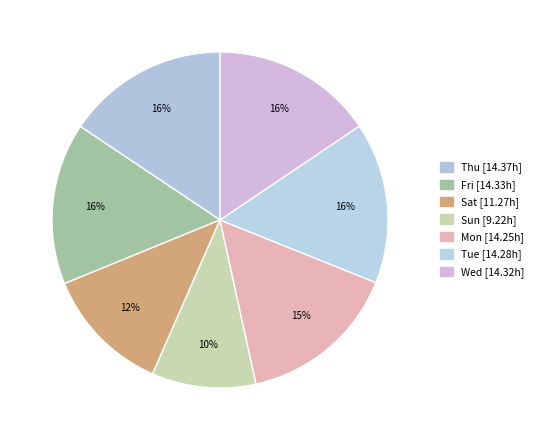

To the nearest percent, what portion does Fri represent?

16%